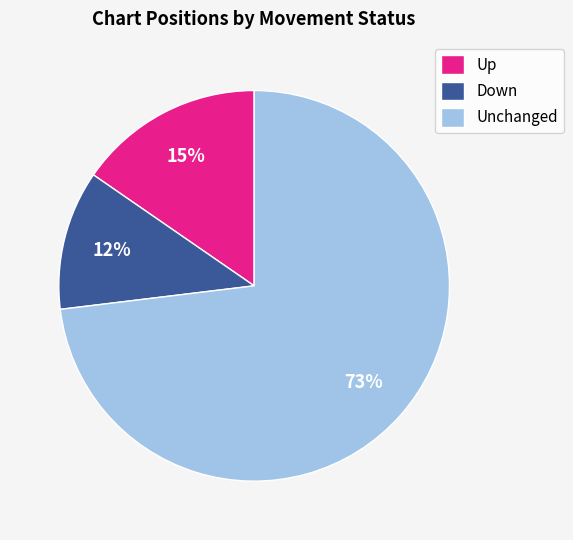

Is the sum of Down and Up greater than half?

No